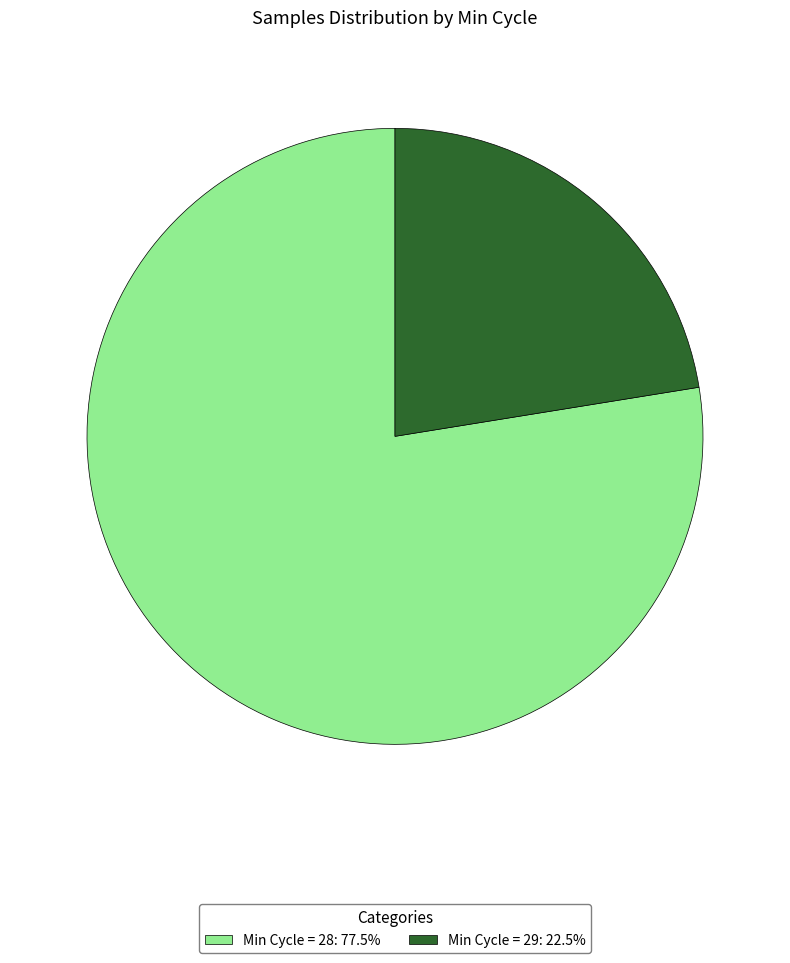

Is there a majority slice in this chart?

Yes